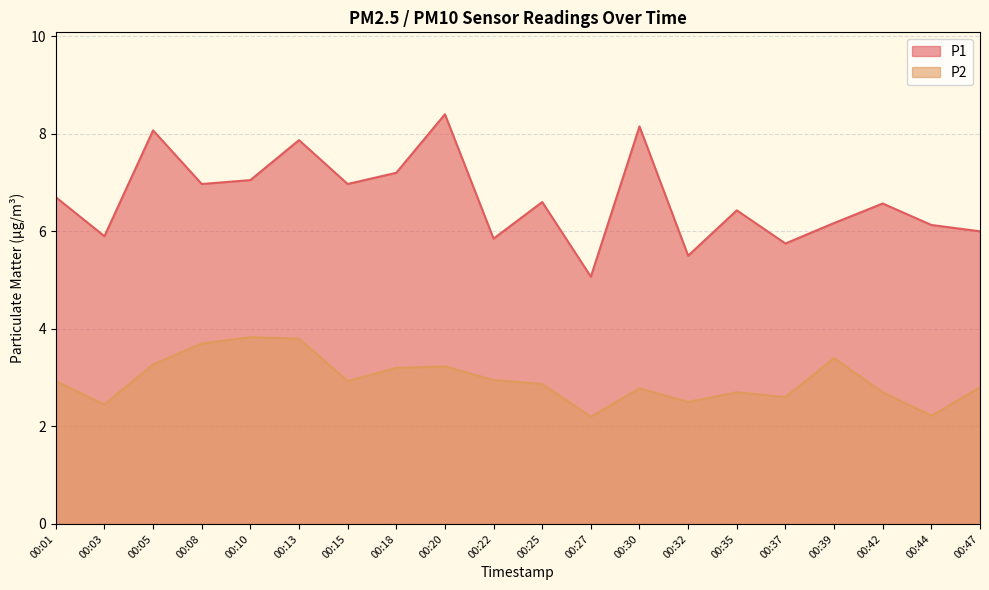

List the series in order of their overall mean, lowest first.

P2, P1